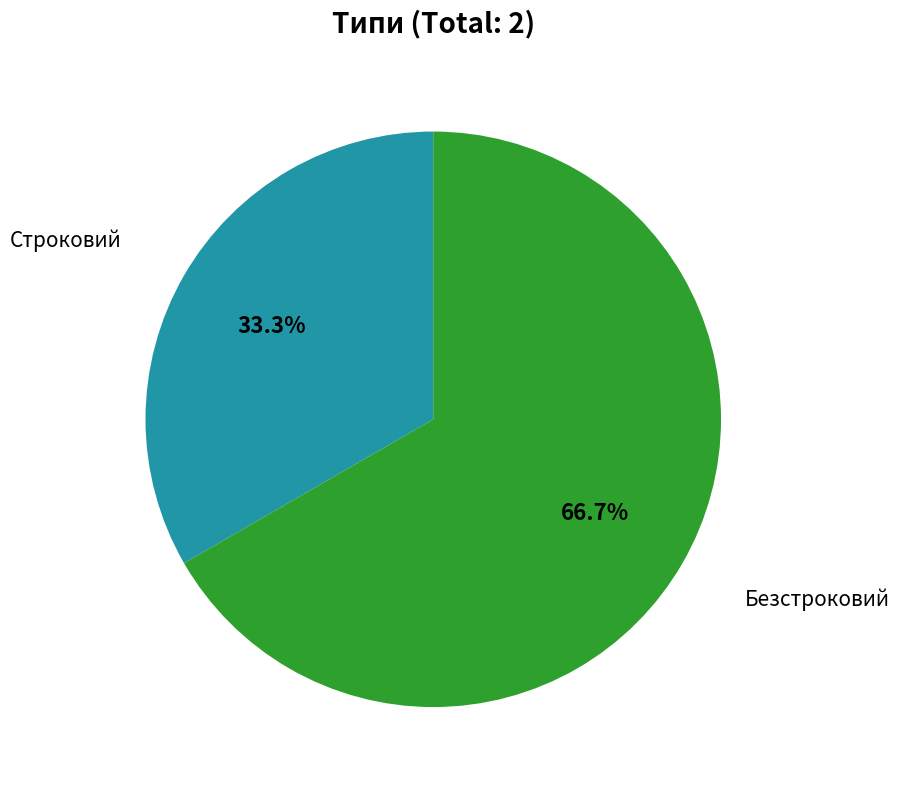

Is there a majority slice in this chart?

Yes